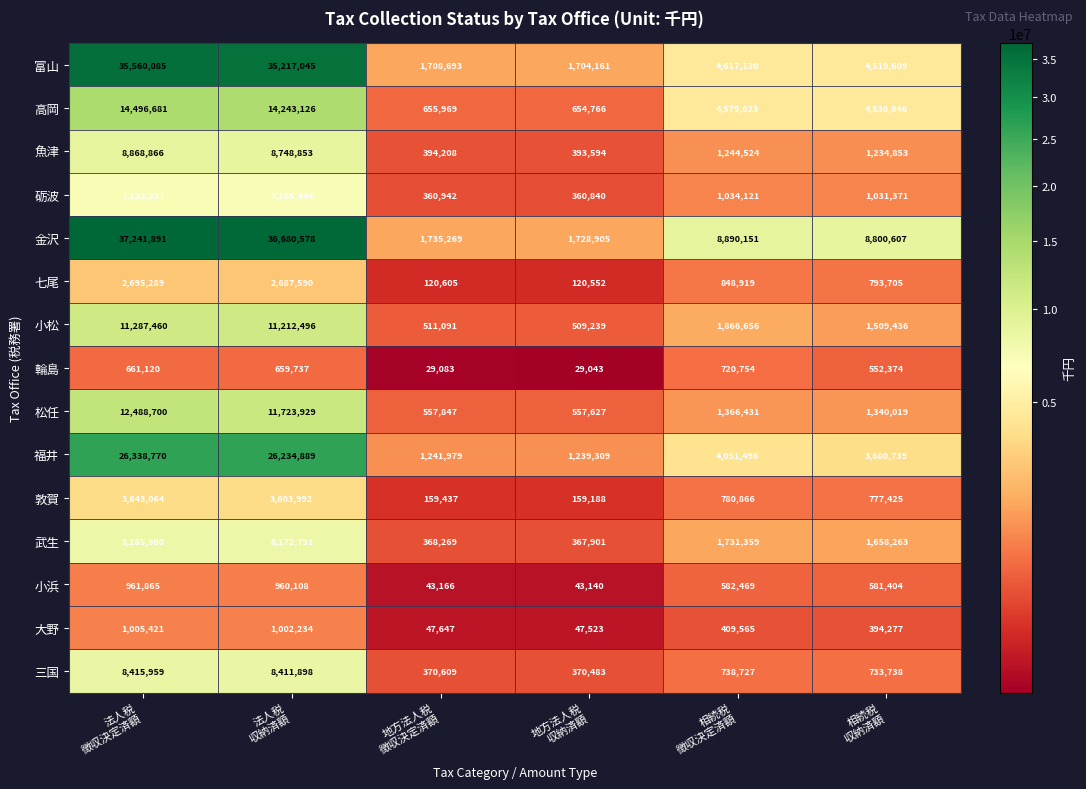

List the series in order of their peak value, lowest first.

輪島, 小浜, 大野, 七尾, 敦賀, 砺波, 武生, 三国, 魚津, 小松, 松任, 高岡, 福井, 富山, 金沢